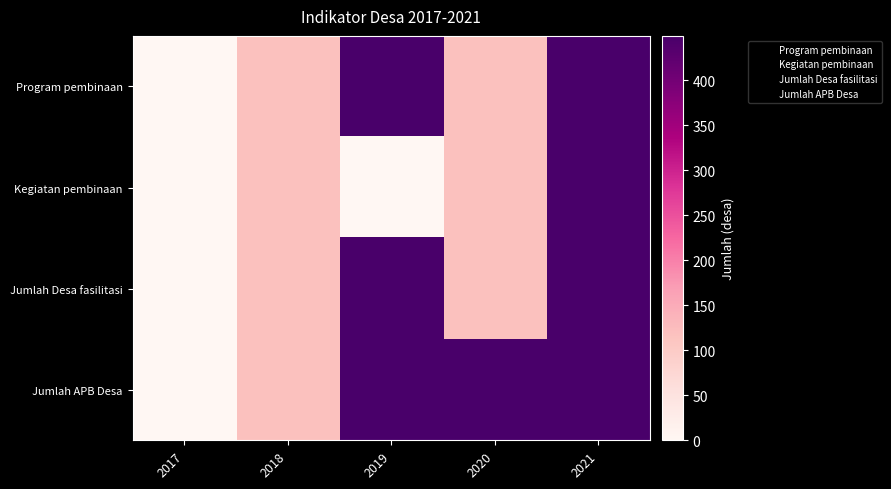

Which label corresponds to the largest value in the chart?

2019